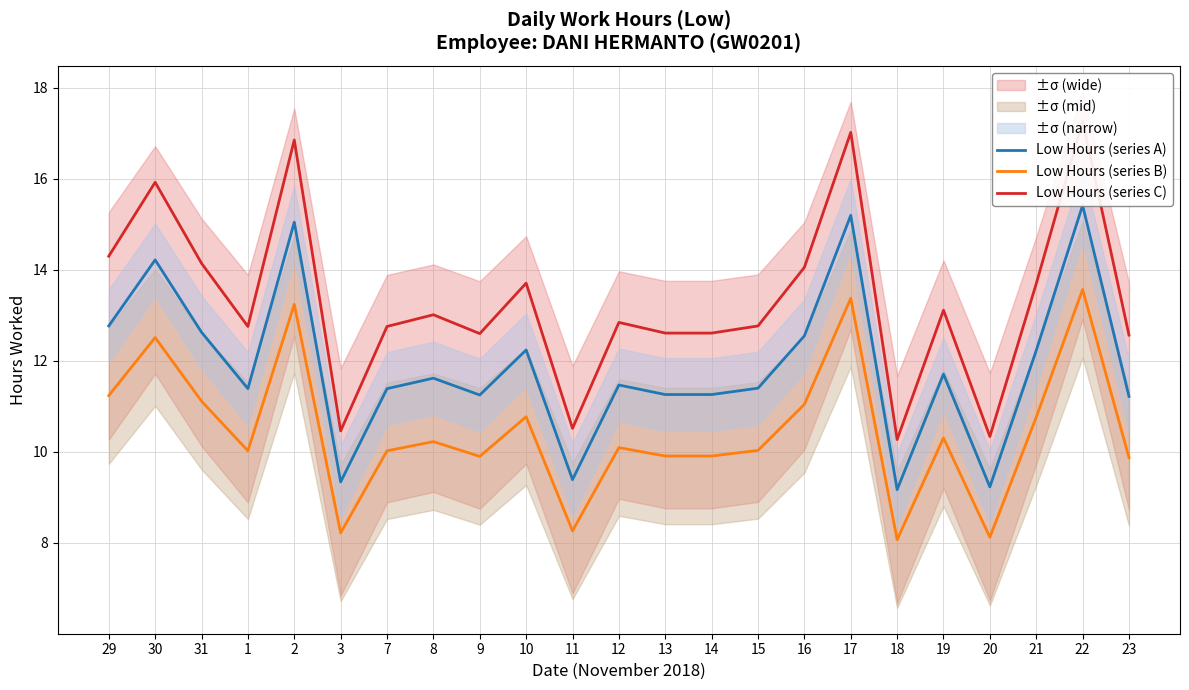

Reading left to right, extract all data points from this chart.

Low Hours (series A): 12.8	14.2	12.6	11.4	15.1	9.3	11.4	11.6	11.2	12.2	9.4	11.5	11.3	11.3	11.4	12.6	15.2	9.2	11.7	9.2	12.2	15.4	11.2
Low Hours (series B): 11.2	12.5	11.1	10.0	13.2	8.2	10.0	10.2	9.9	10.8	8.3	10.1	9.9	9.9	10.0	11.0	13.4	8.1	10.3	8.1	10.8	13.6	9.9
Low Hours (series C): 14.3	15.9	14.1	12.8	16.9	10.5	12.8	13.0	12.6	13.7	10.5	12.8	12.6	12.6	12.8	14.1	17.0	10.3	13.1	10.3	13.7	17.3	12.6